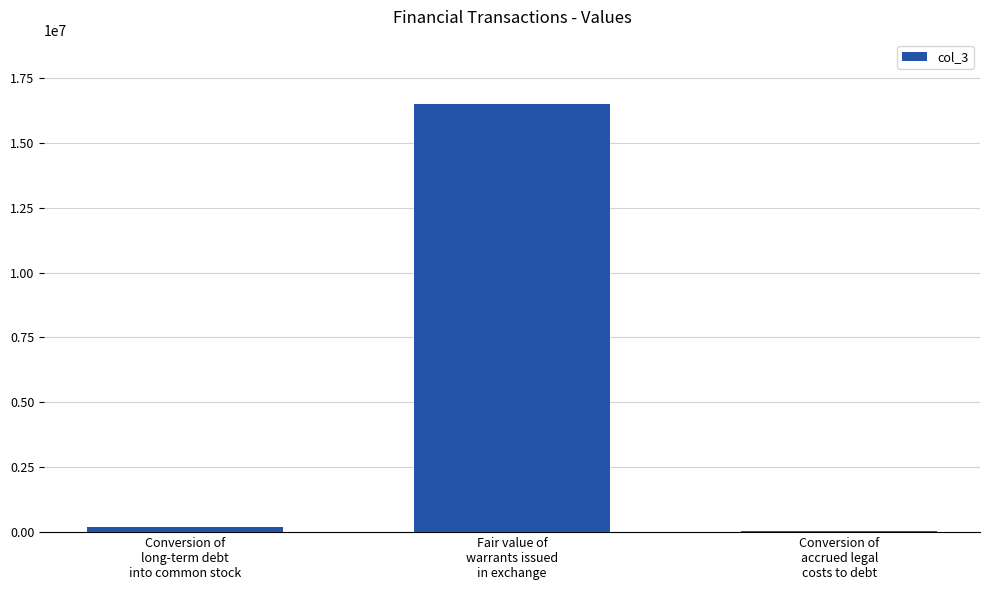

What is the sum of all values?

16703766